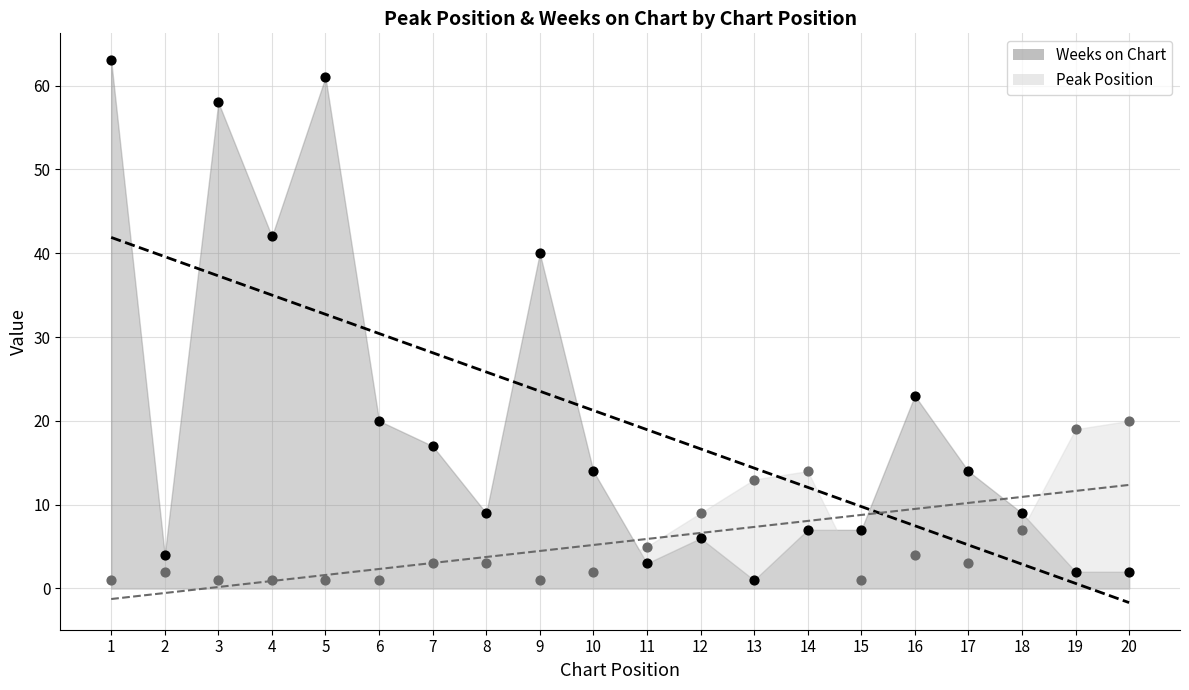

Which series has the widest spread of Y values?

Weeks on Chart